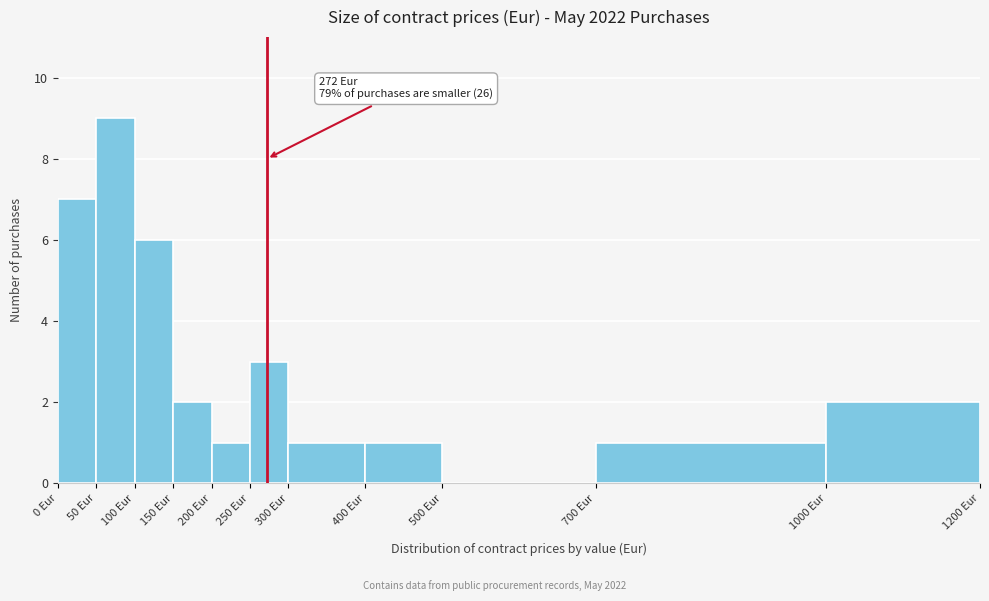

Over which range of the x-axis is the bar tallest?

50 to 100